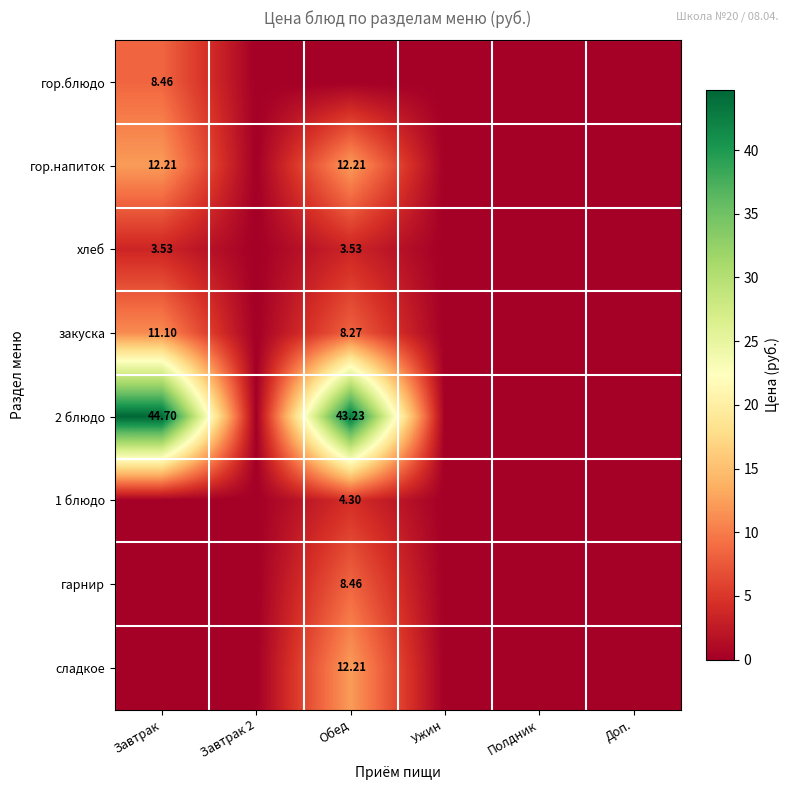

Which series has the largest range (max minus min)?

2 блюдо